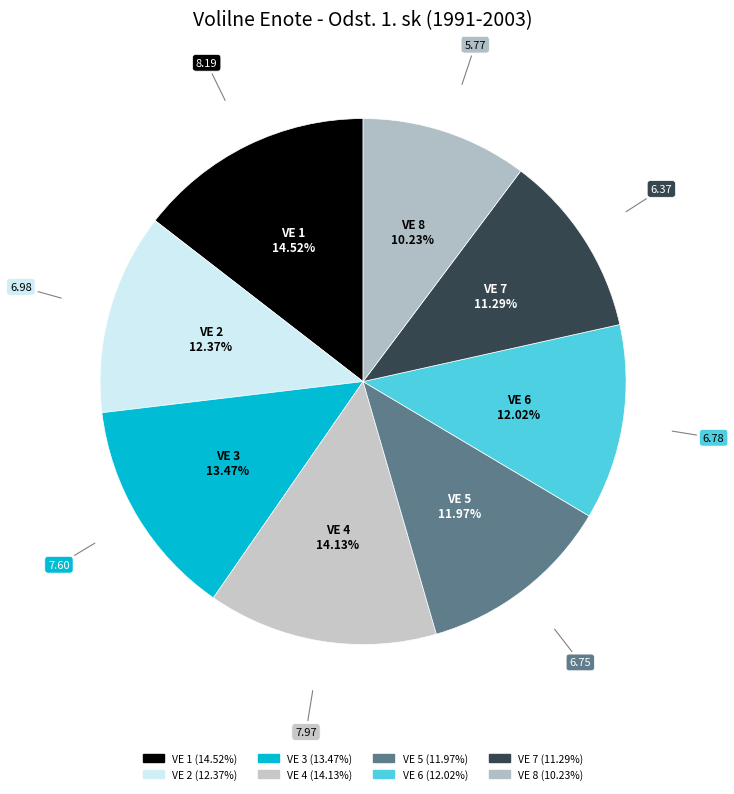

How many slices are in this pie chart?

8